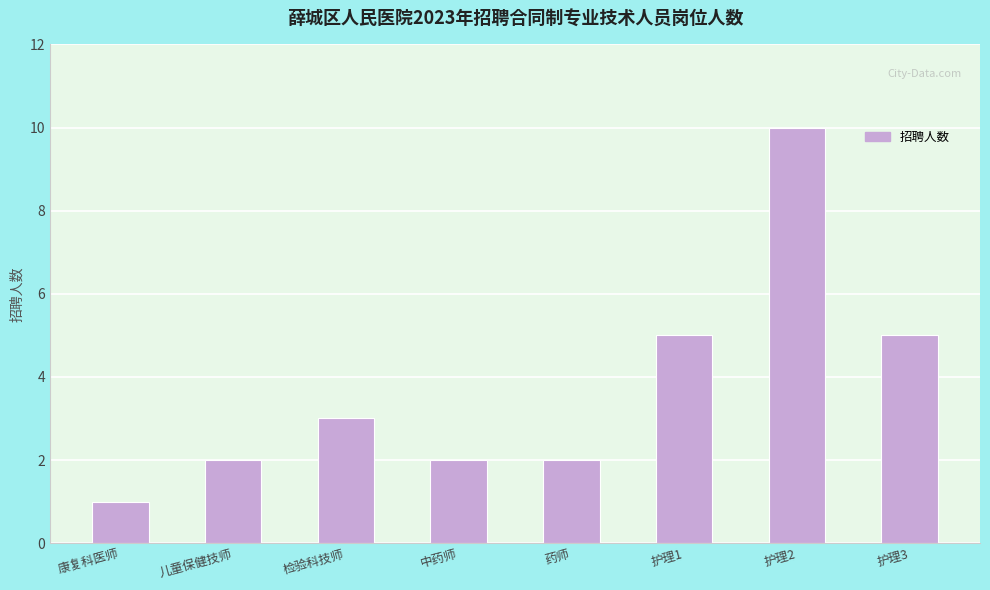

What value does the data have at 护理3?

5